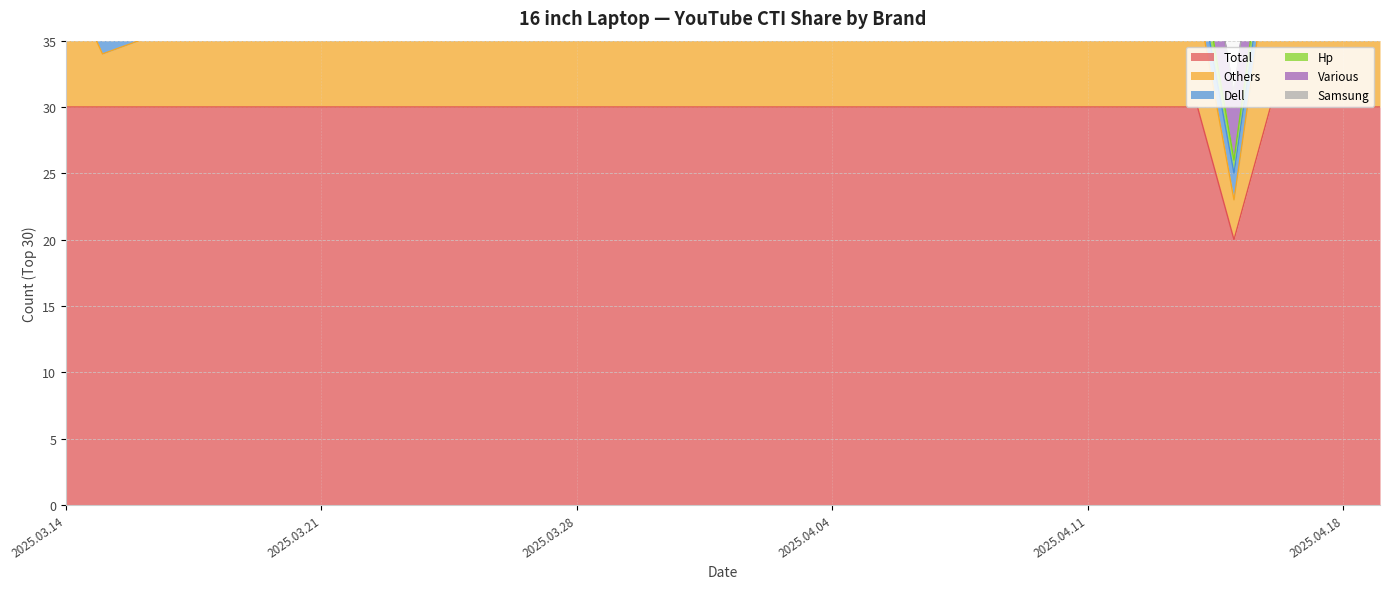

What value does the Hp series have at 2025.03.19?

1